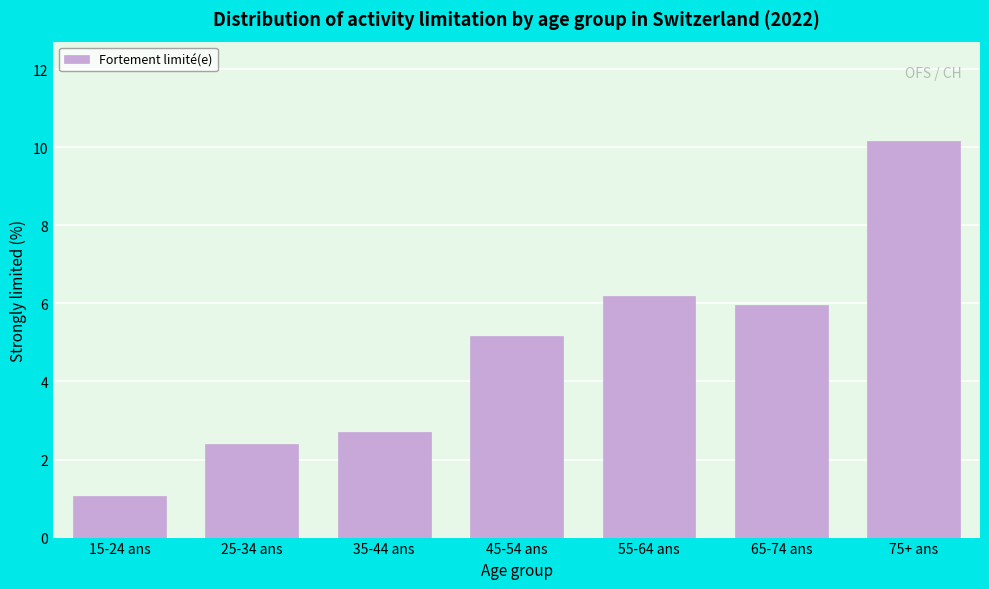

Reading left to right, list all the values displayed in this chart.

15-24 ans=1.1	25-34 ans=2.4	35-44 ans=2.7	45-54 ans=5.2	55-64 ans=6.2	65-74 ans=6.0	75+ ans=10.2